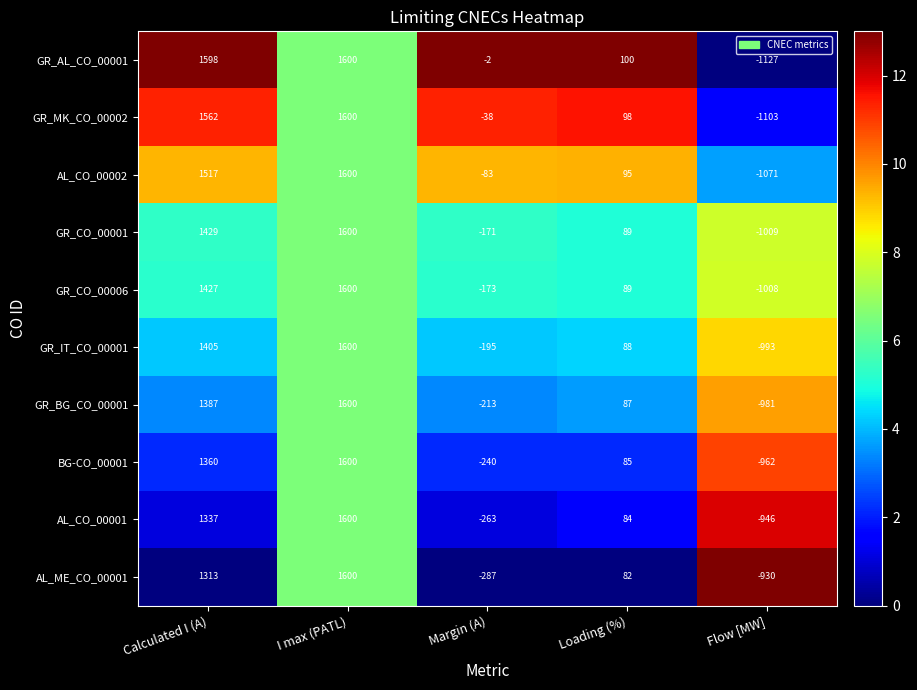

Which series has the widest spread of values?

GR_AL_CO_00001